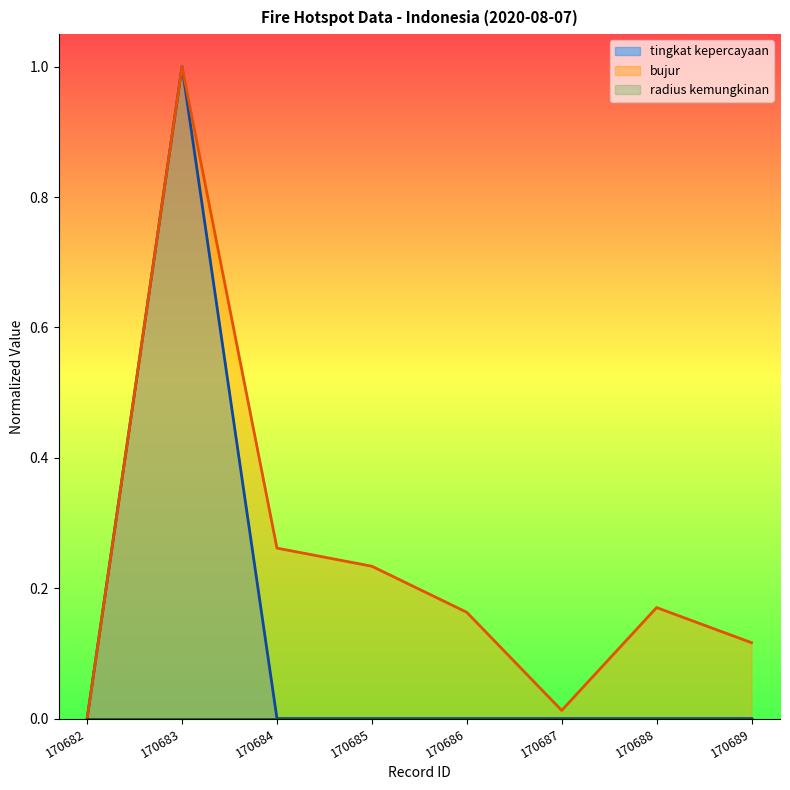

What is the difference between the second highest and minimum values in the bujur series?

0.3